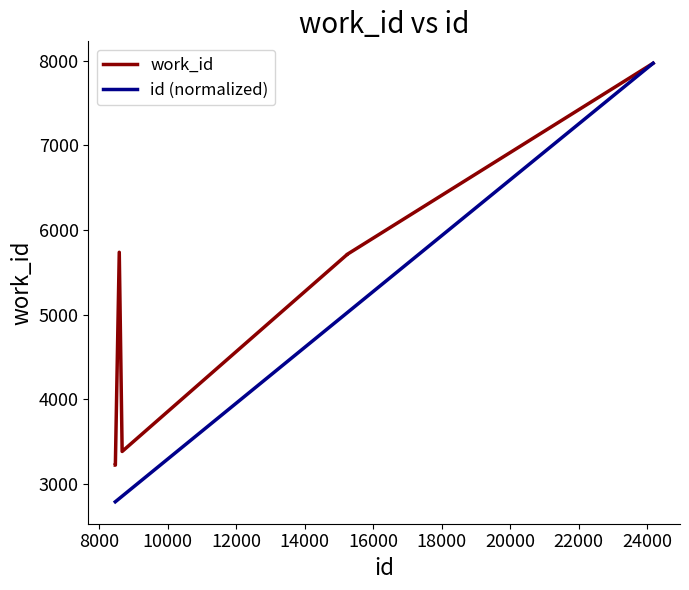

Which series has the largest total across all categories?

work_id